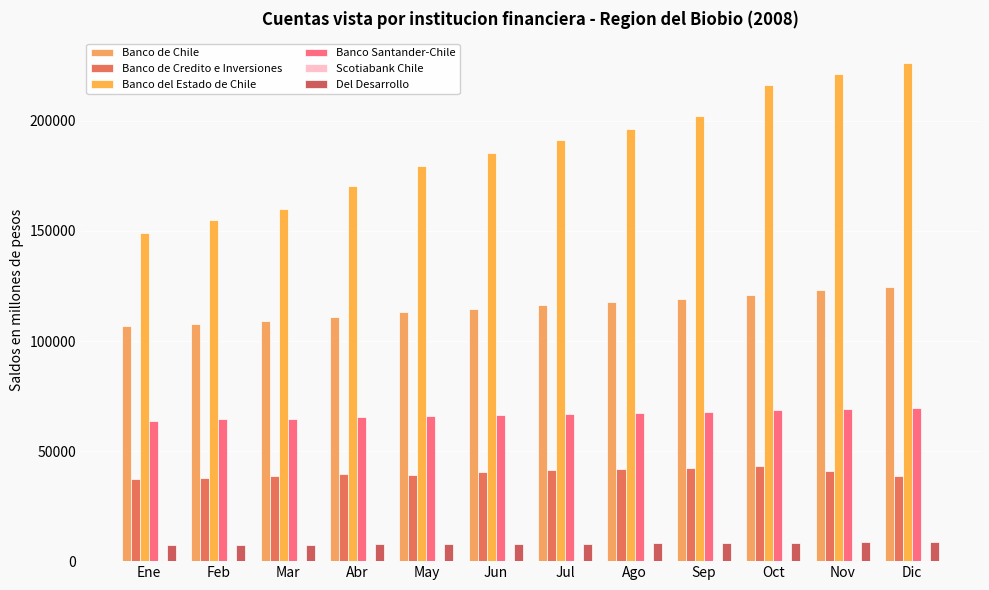

The Banco de Chile series shows 155084 at Ago. True or false?

False